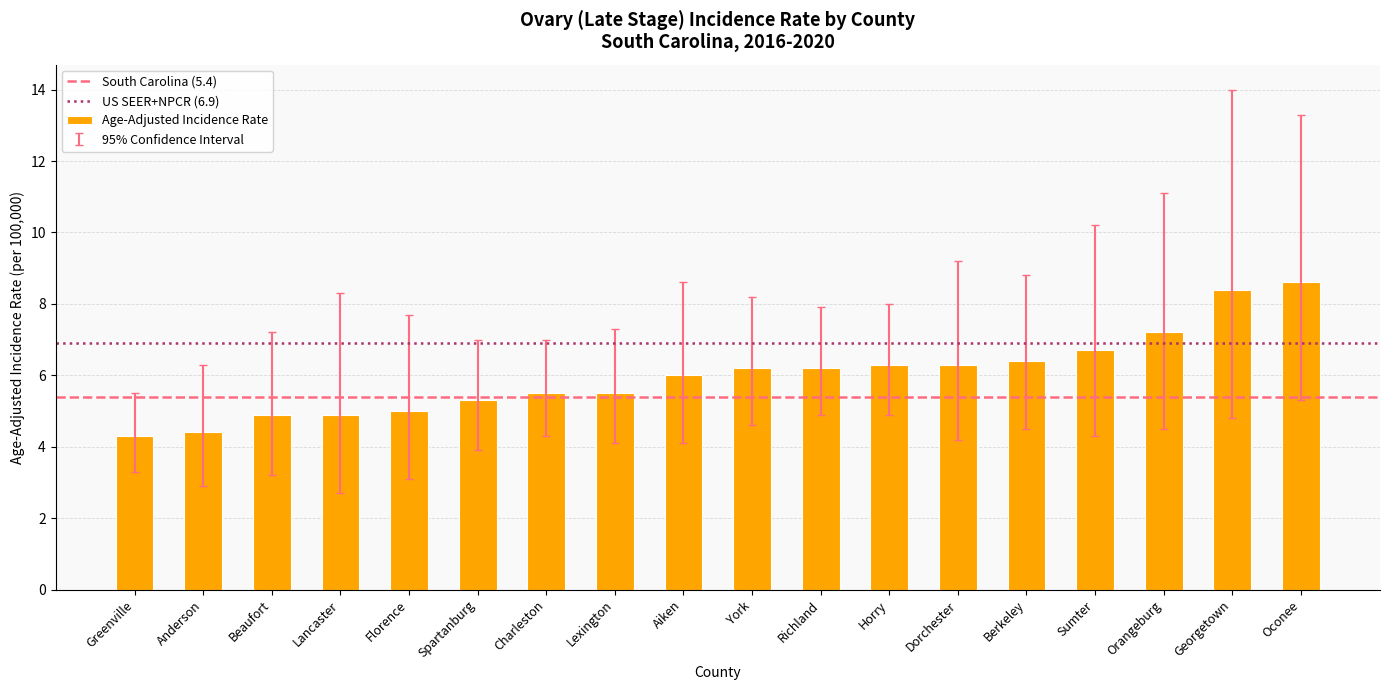

What is the difference between the values at Lexington and Beaufort?

0.6